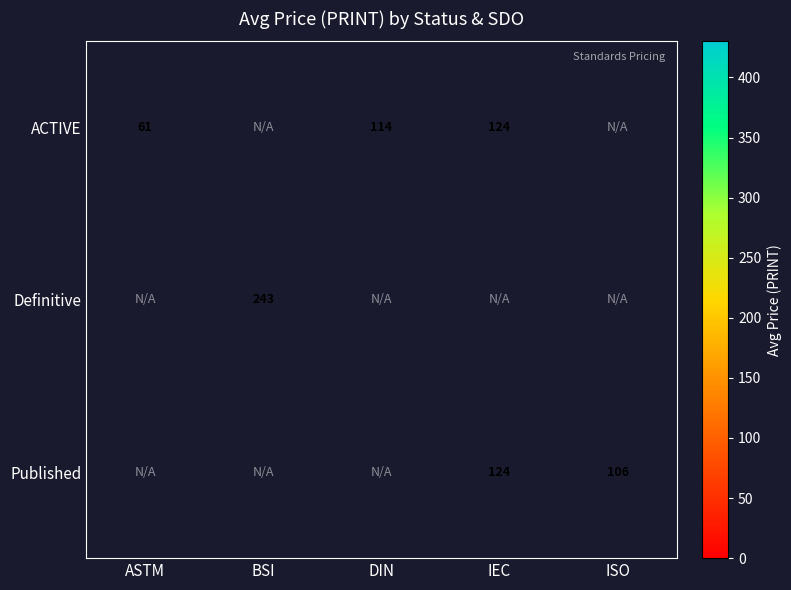

What is the sum of the ACTIVE values at DIN and ASTM?

175